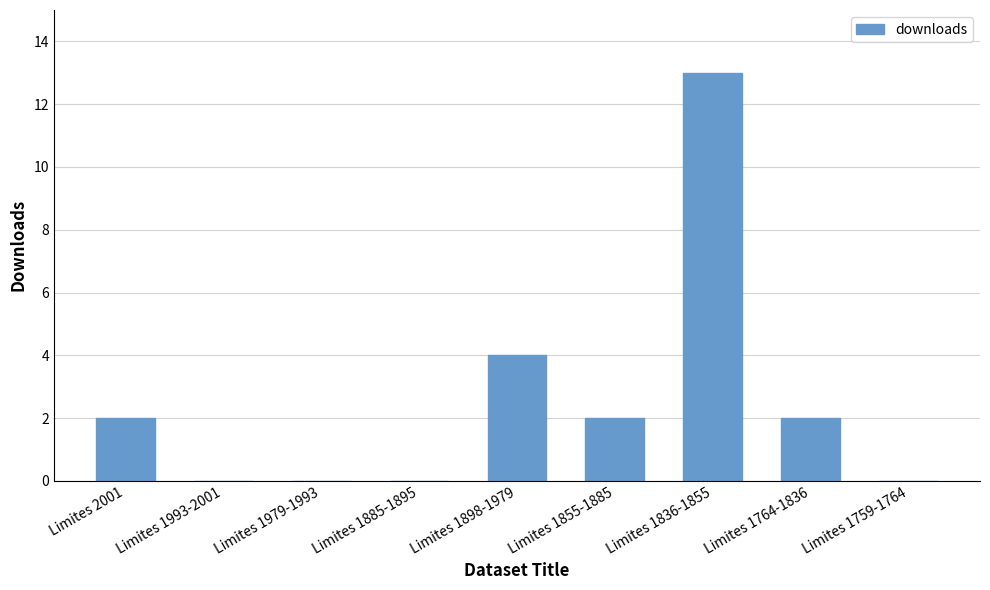

What is the maximum value shown in the chart?

13